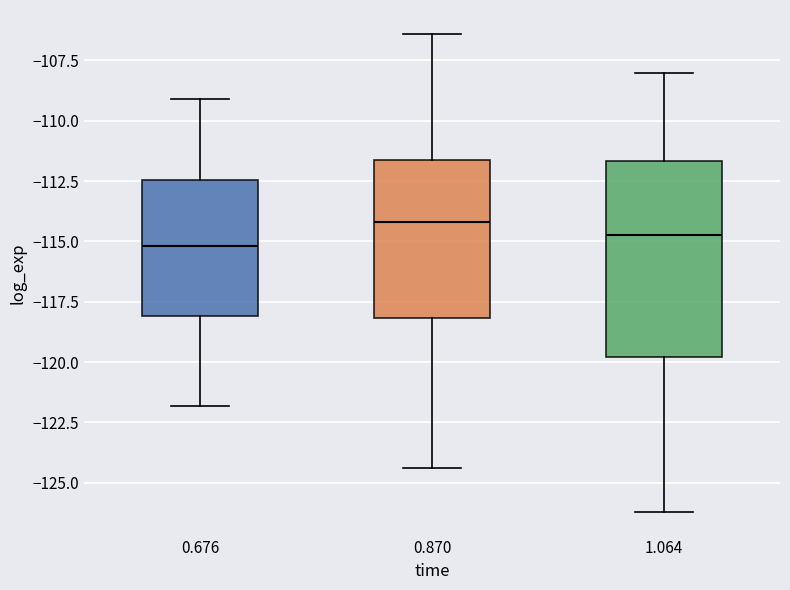

Where does the median line of the box at x = 0.676 sit on the y-axis? The values are not printed on the chart, so give them approximately, as read against the axis.

-115.0